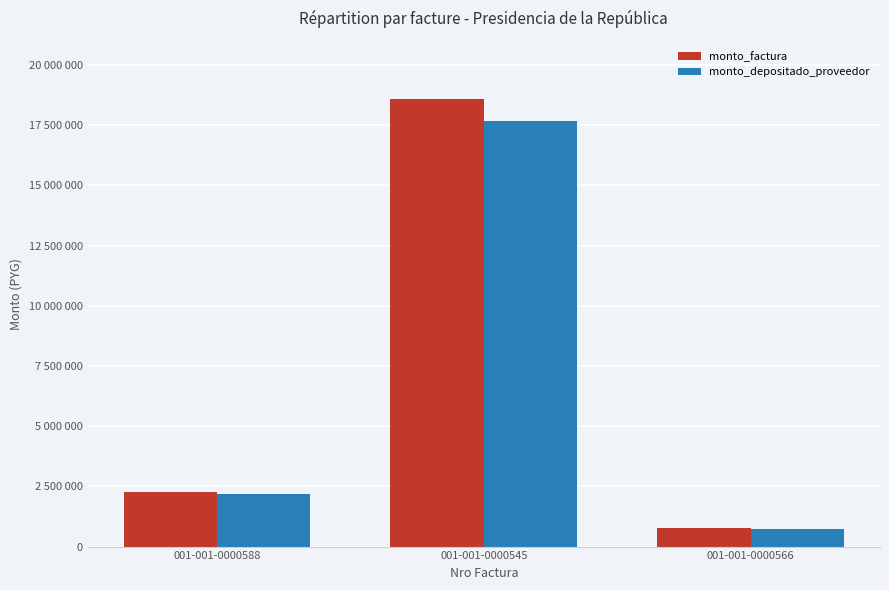

The value of monto_factura at 001-001-0000566 is 386728. True or false?

False